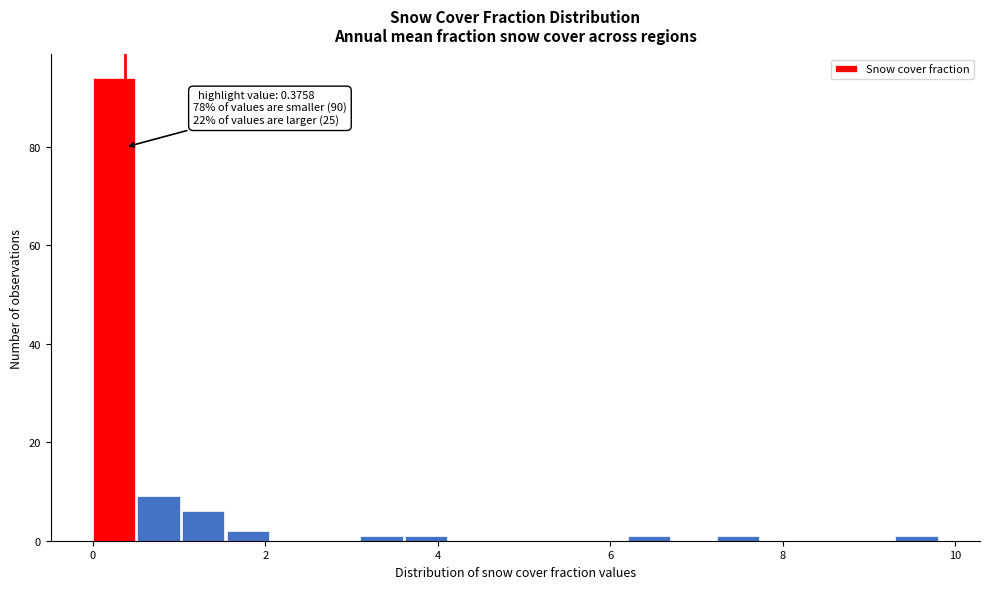

Around what value on the x-axis is the tallest bar? Give the approximate position of its centre, as read against the axis.

0.2